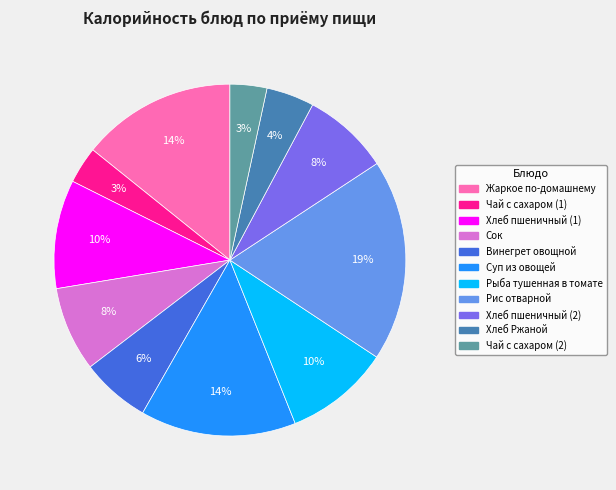

The Хлеб пшеничный (1) slice represents 1% of the pie. True or false?

False